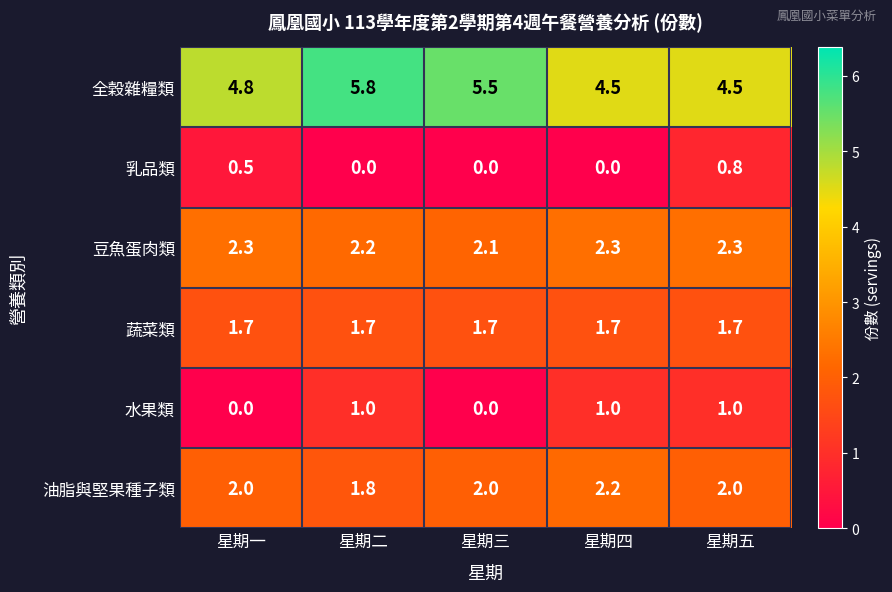

Count the 油脂與堅果種子類 values in the range 2 to 3.

4